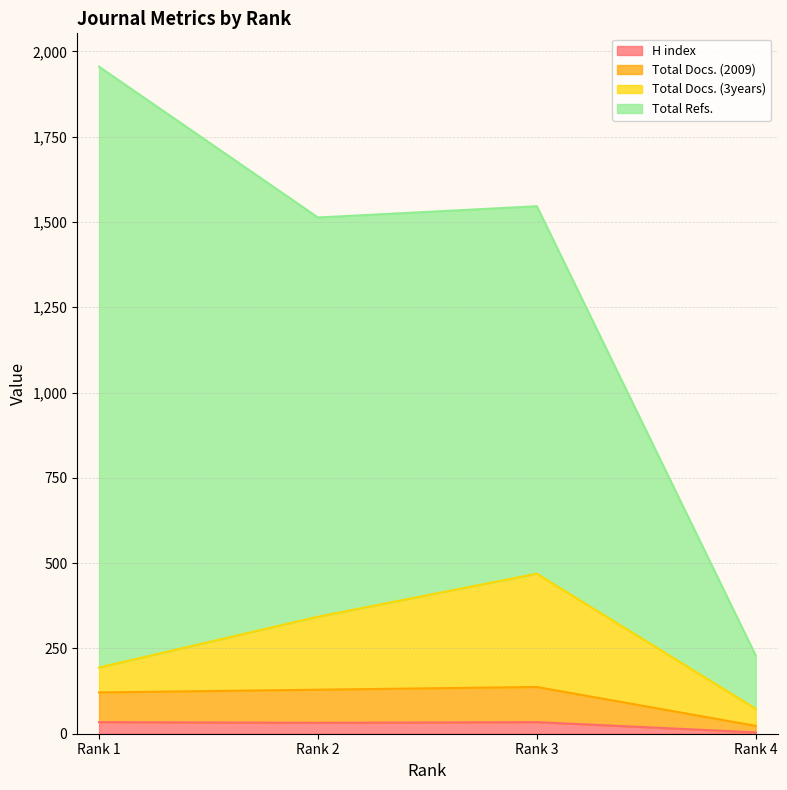

List the labels in order of H index value, smallest first.

Rank 4, Rank 2, Rank 1, Rank 3